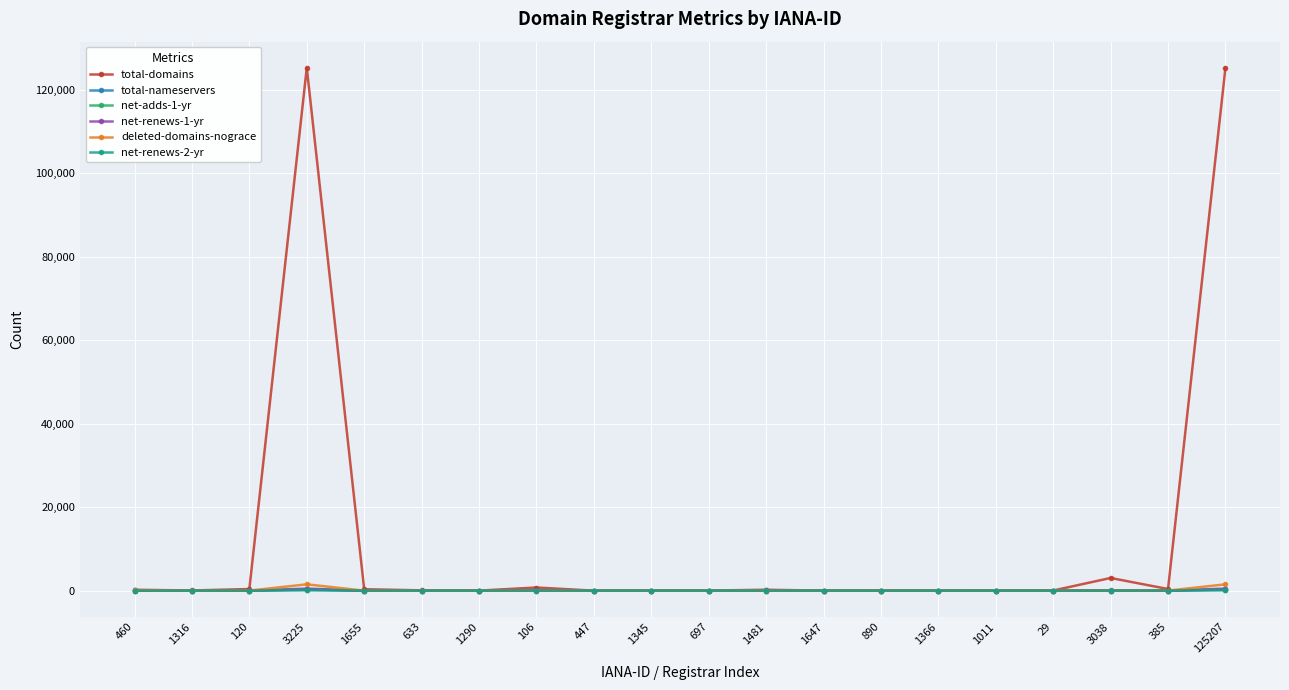

What is the difference between the highest and lowest values at 1655?

343